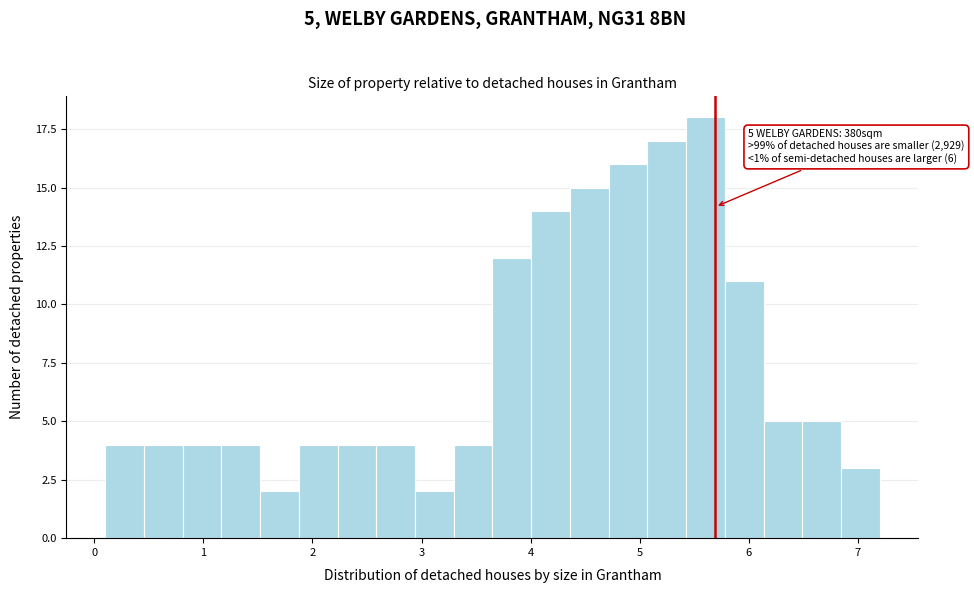

Read against the x-axis, roughly where is the centre of the tallest bar?

5.6